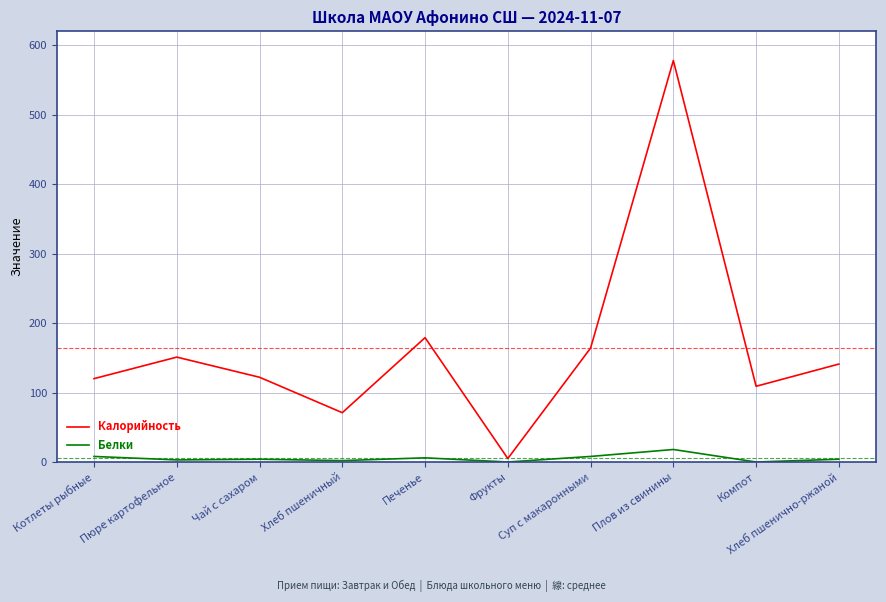

Which label corresponds to the largest value in the chart?

Плов из свинины